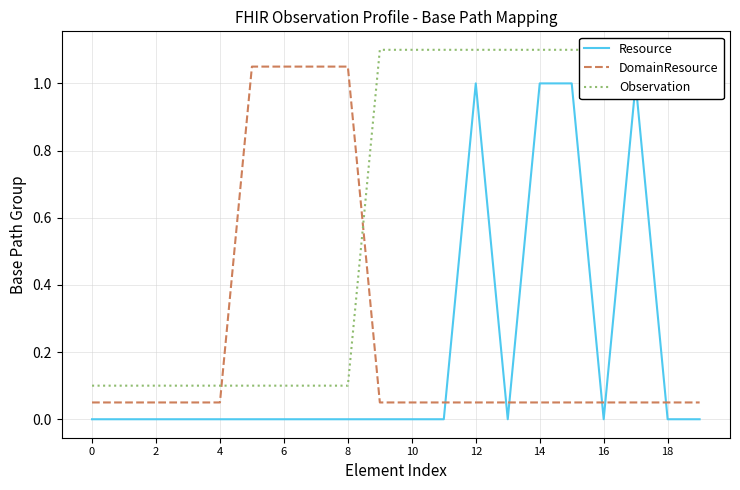

Which series has the largest range (max minus min)?

Resource